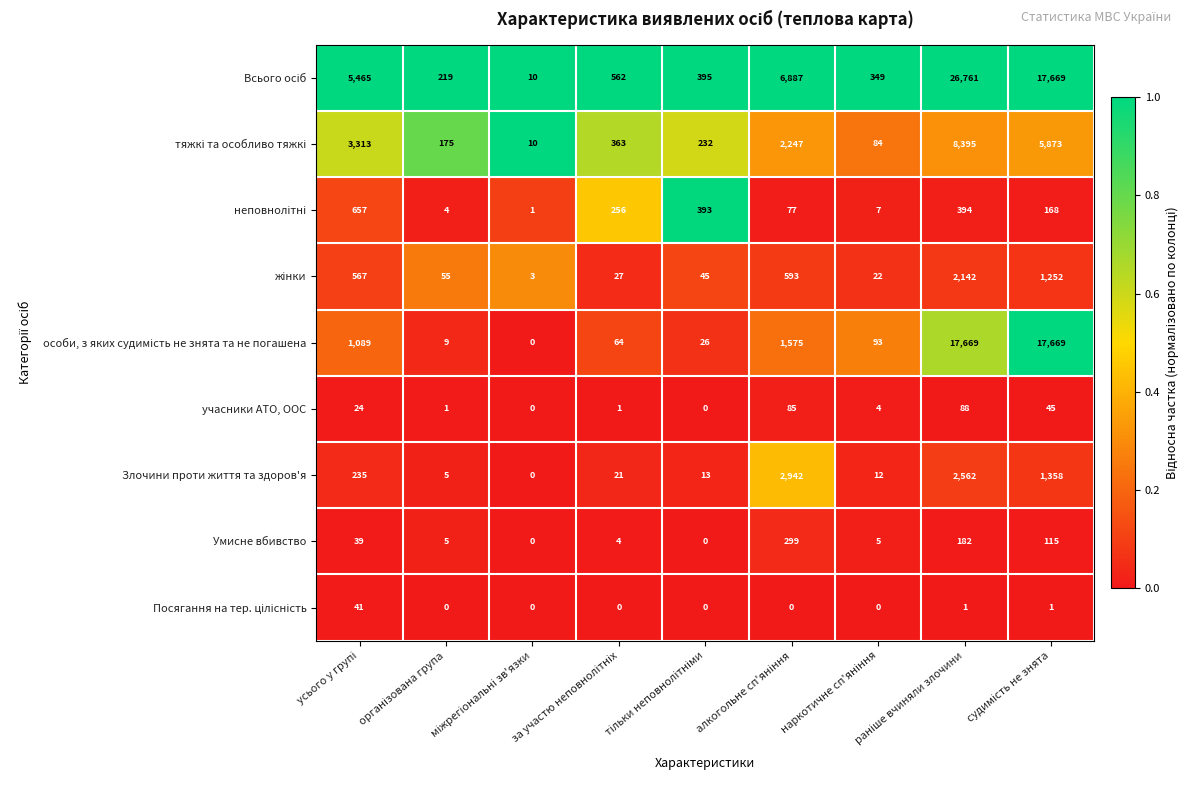

How many distinct data groups are displayed?

9